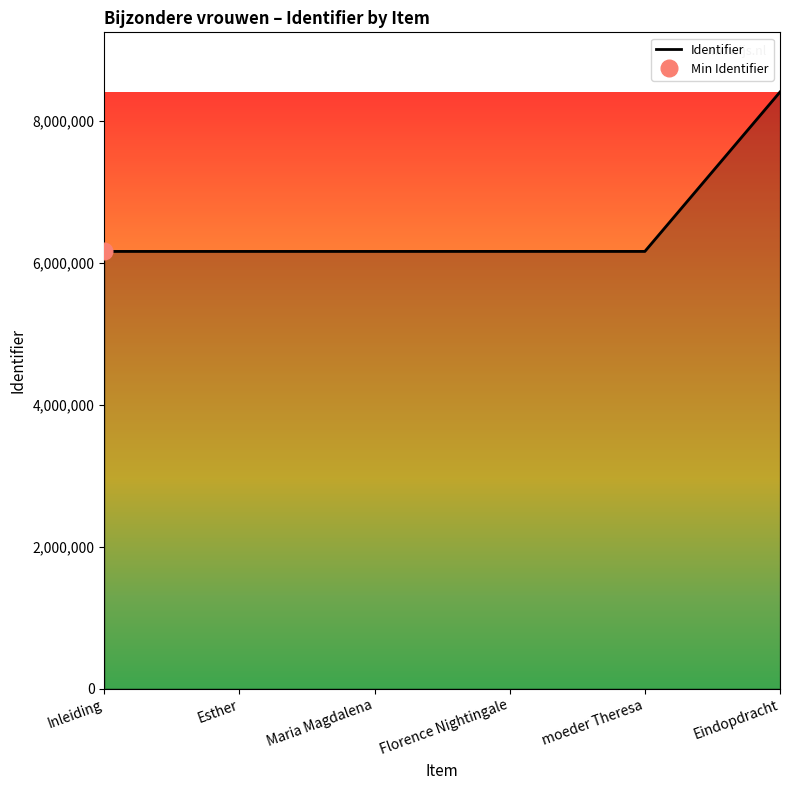

Reading right to left, list all the values displayed in this chart.

8411804	6163657	6163839	6163625	6163618	6163604